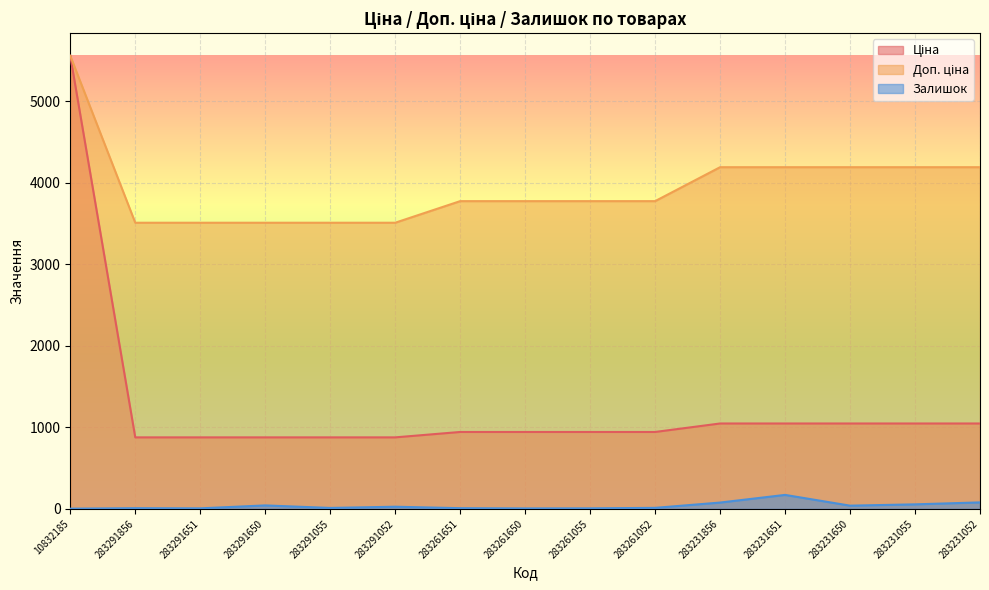

What is the label of the 6th point from the right?

283261052